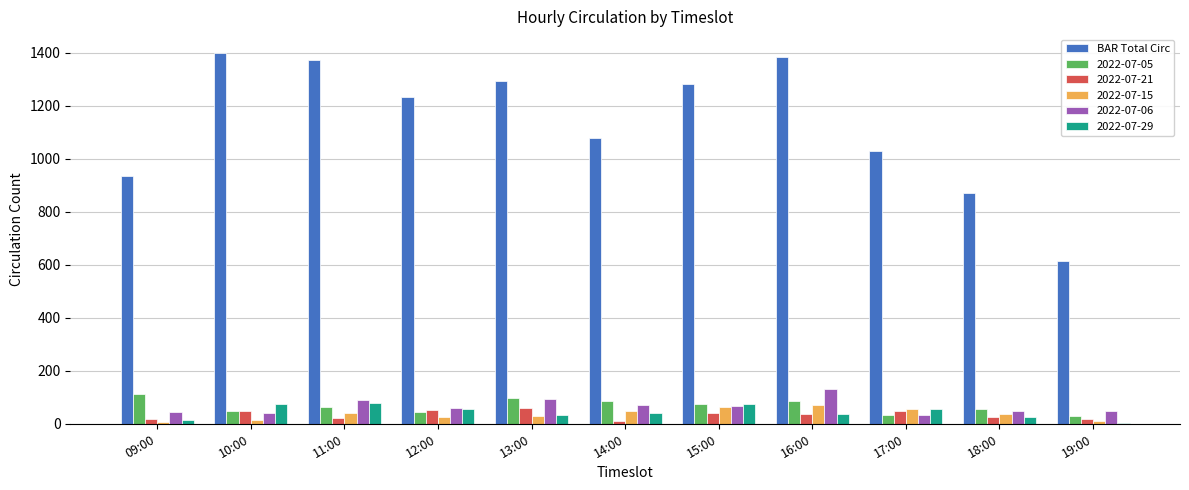

Which series changed the most between 09:00 and 10:00?

BAR Total Circ